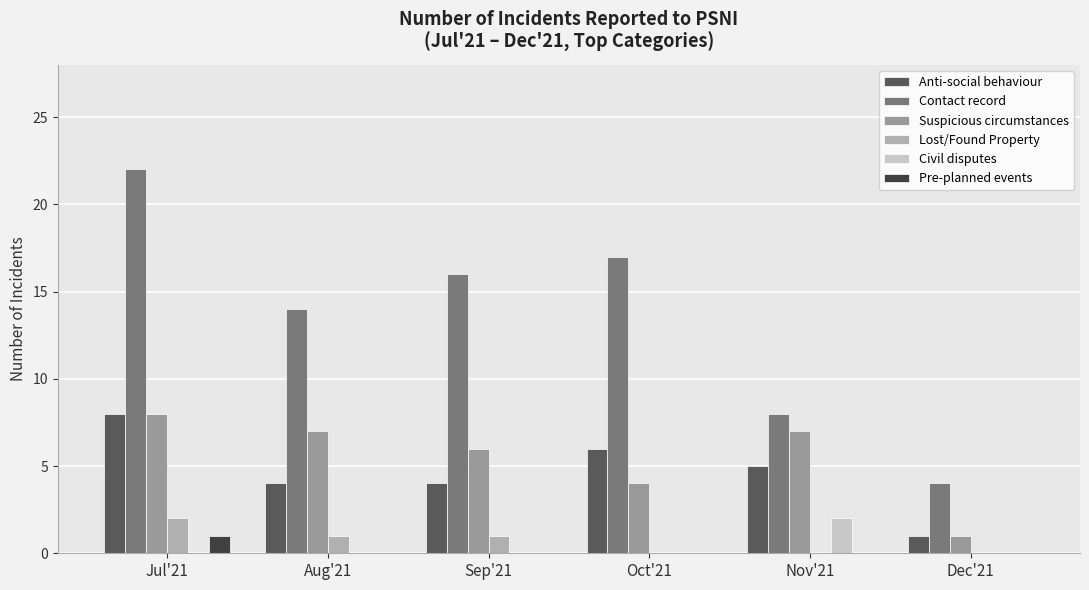

How many groups of bars are there?

6